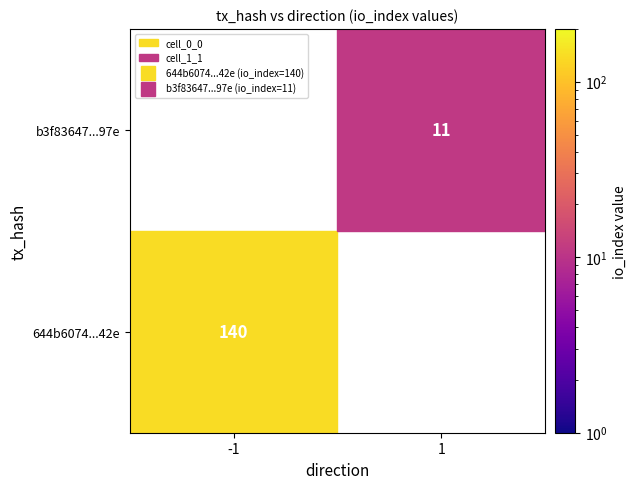

What is the spread (max minus min) of values at io_index?

129